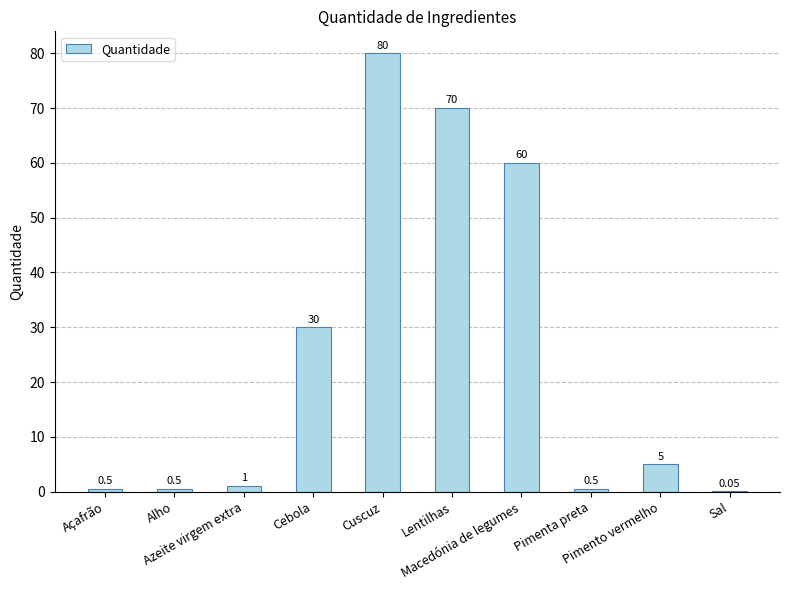

True or false: the data shows 30.0 at Cebola.

True